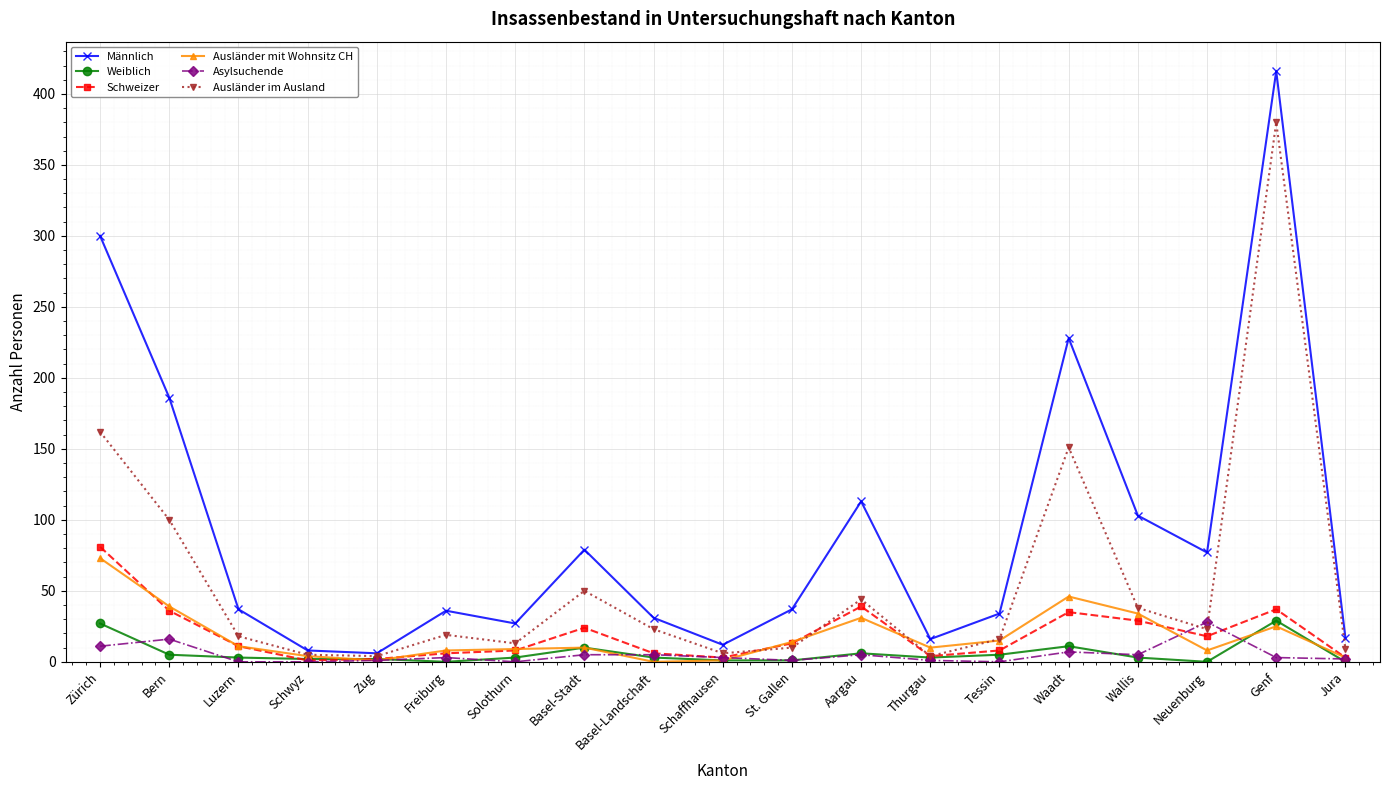

How many categories are shown in the chart?

19